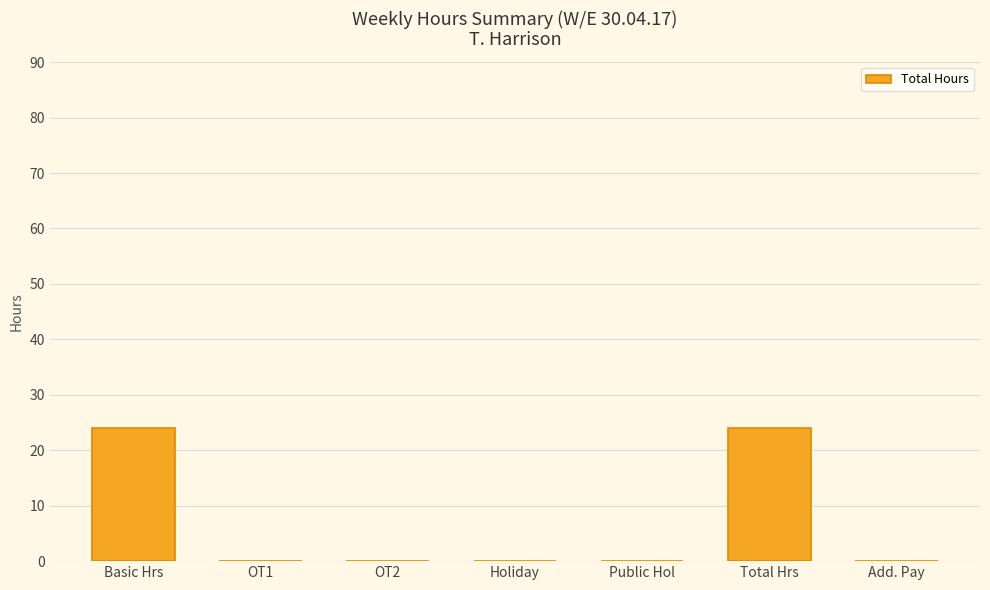

Reading right to left, what are all the values shown in this chart?

Add. Pay=0	Total Hrs=24	Public Hol=0	Holiday=0	OT2=0	OT1=0	Basic Hrs=24